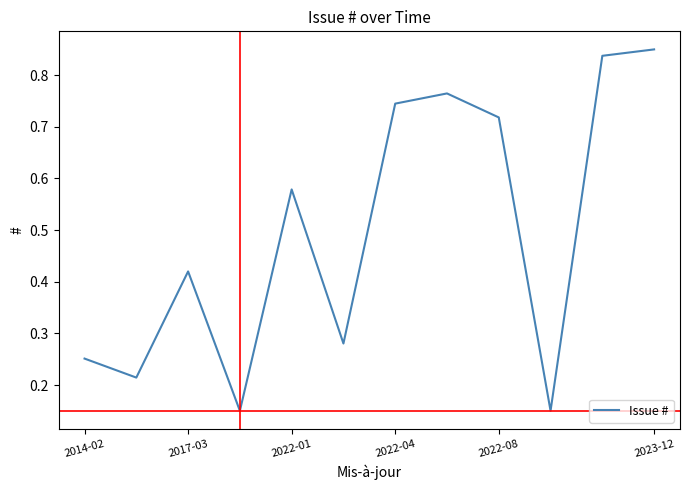

Which has a higher value, 2022-08 or 2014-02?

2022-08